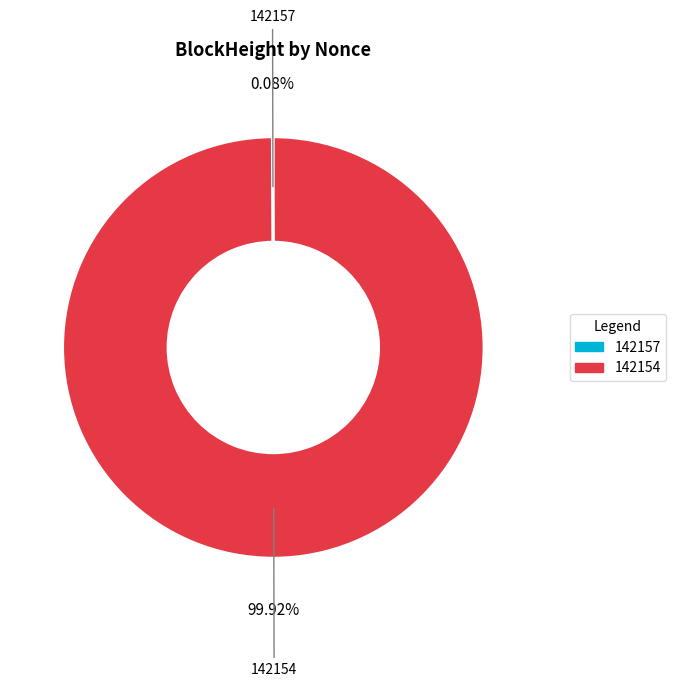

Which slice represents more than half of the pie?

142154